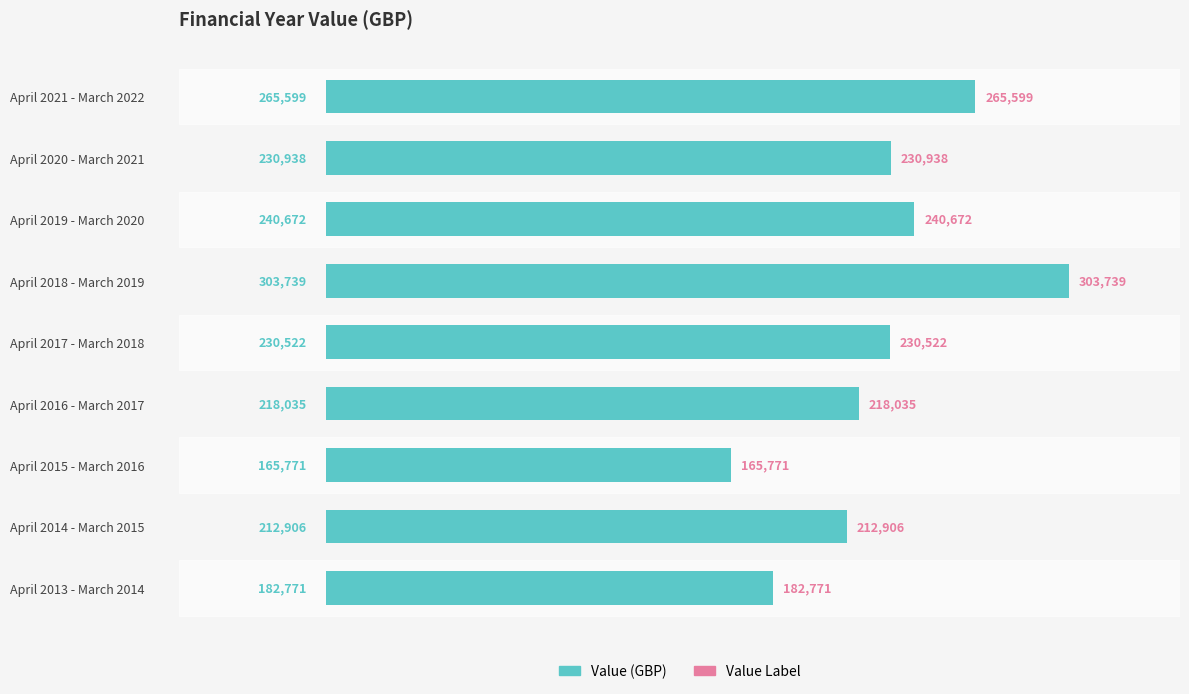

Where is the data nearest to the value 234755?

April 2020 - March 2021